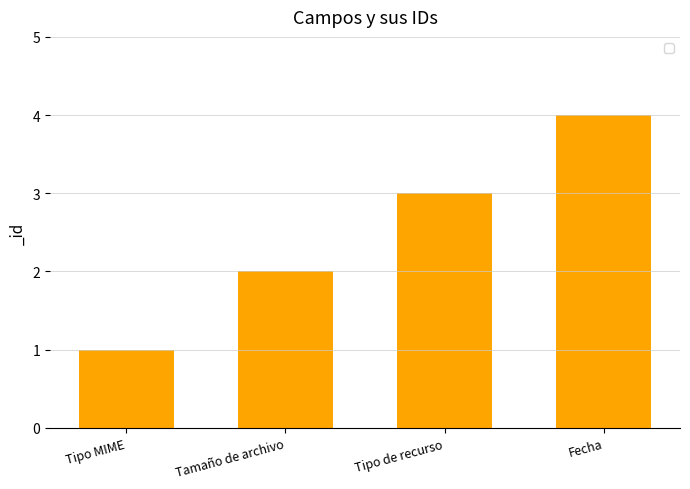

What is the value of the 3rd bar from the left?

3